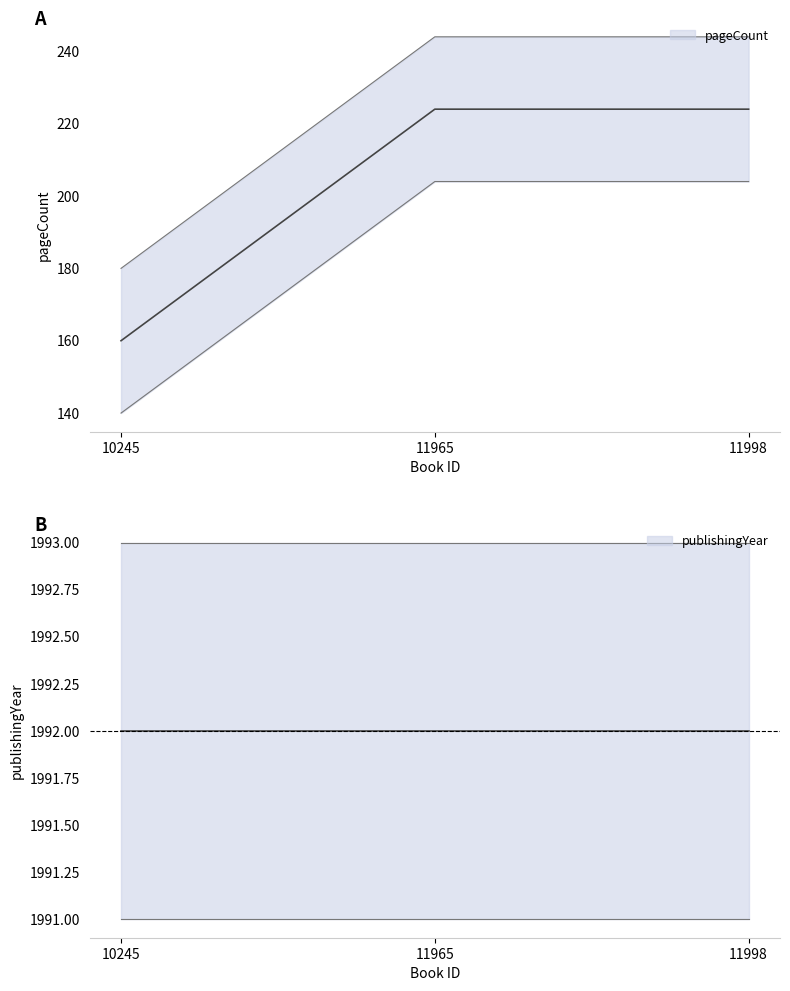

What is the approximate value at 10245?

160